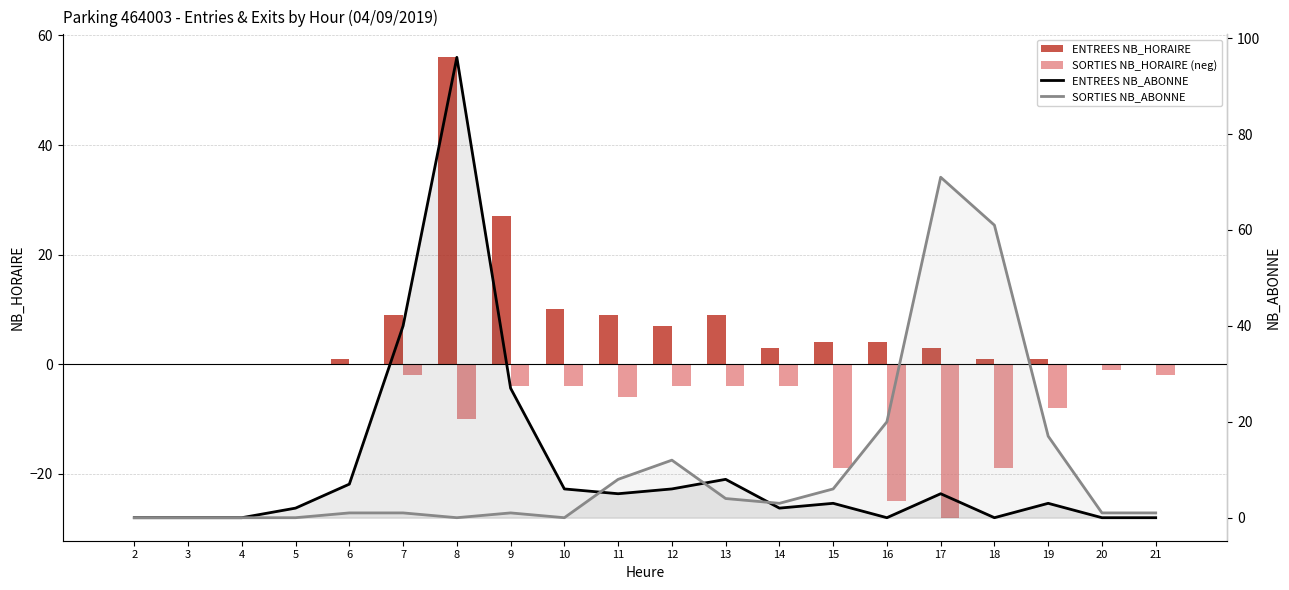

What is the maximum value for SORTIES NB_ABONNE?

71